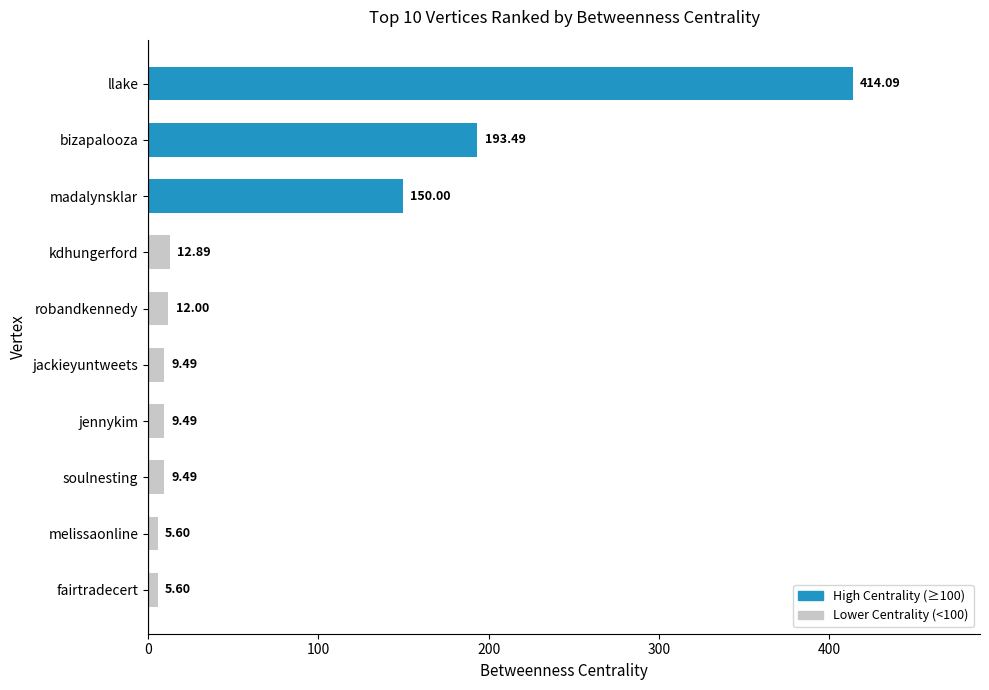

The chart shows a value of 9.5 at jennykim. True or false?

True